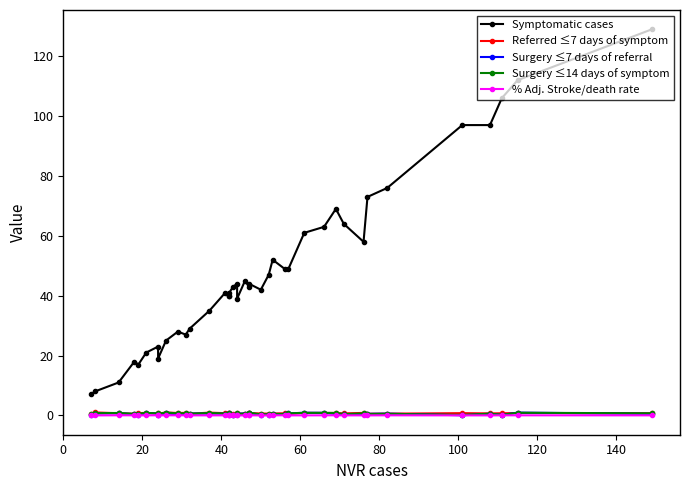

Which series has the largest total across all categories?

Symptomatic cases